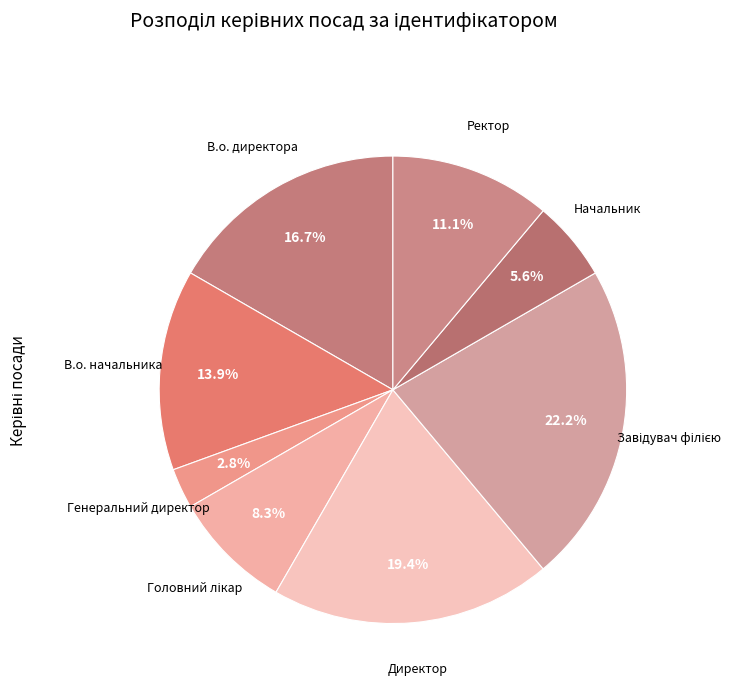

To the nearest percent, what is the difference between the В.о. директора and Ректор slice percentages?

6%